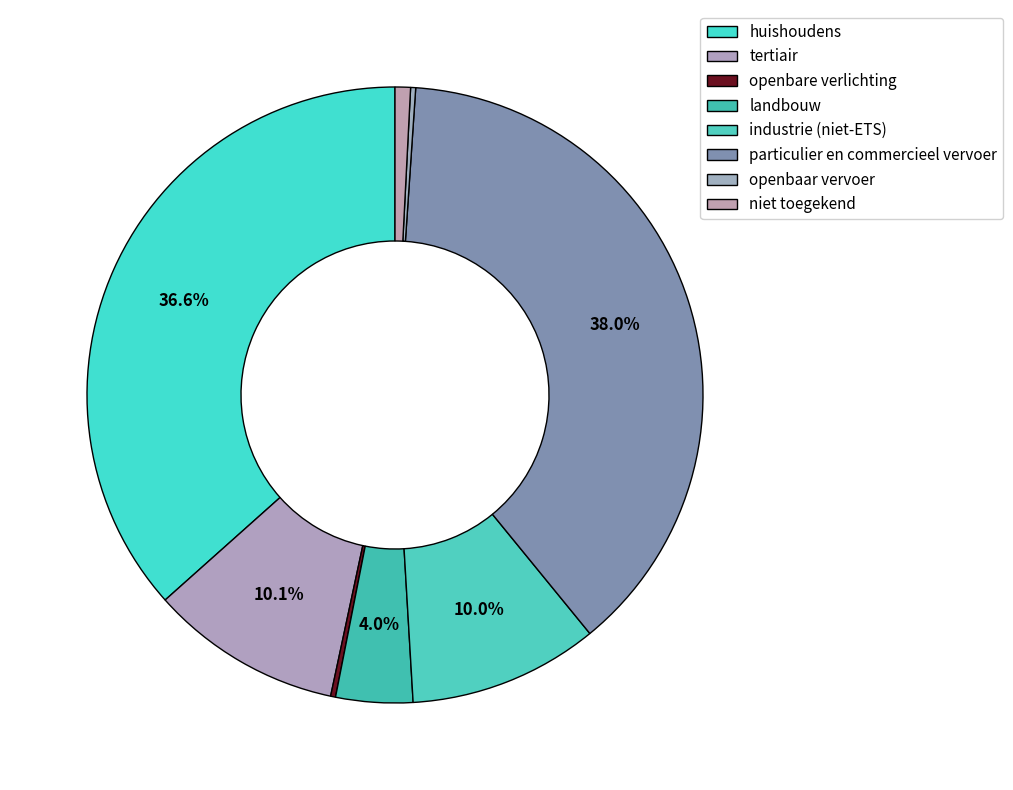

Which category has the smallest portion of the pie?

openbare verlichting